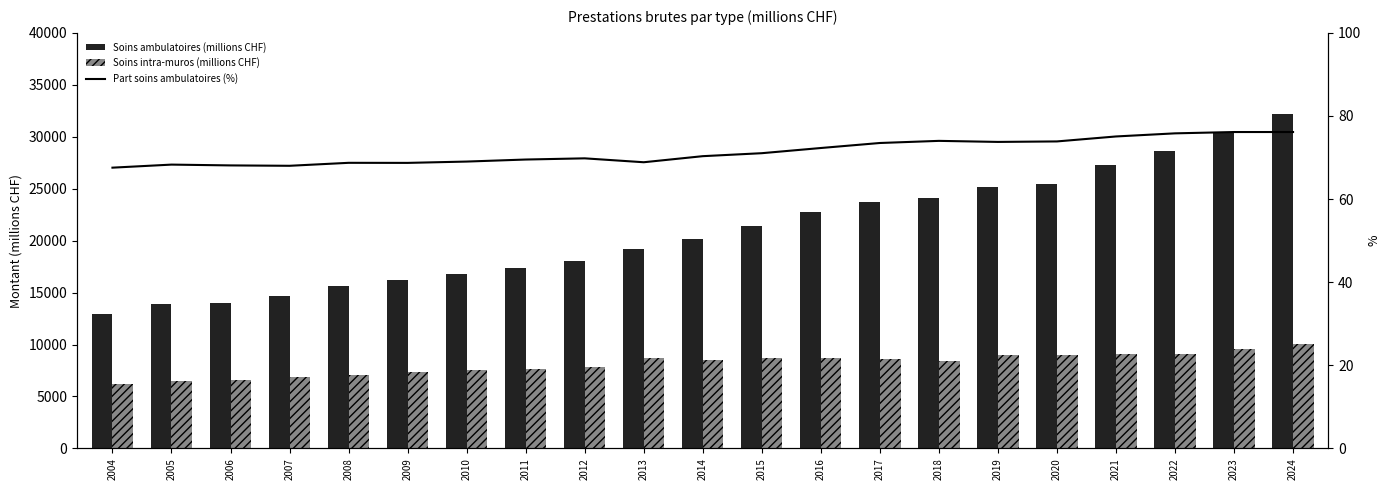

Reading left to right, transcribe all the data shown in this chart.

Soins ambulatoires (millions CHF): 12930.9	13896.5	14030.8	14675.7	15615.7	16254.0	16768.4	17331.6	18079.8	19231.3	20140.6	21399.5	22759.5	23752.2	24090.6	25182.4	25461.8	27233.6	28604.2	30400.1	32148.8
Soins intra-muros (millions CHF): 6208.9	6451.2	6571.9	6903.0	7106.2	7402.3	7524.1	7599.9	7821.4	8695.2	8498.4	8722.9	8724.3	8565.5	8460.6	8960.4	9004.8	9044.9	9123.5	9529.1	10076.0
Part soins ambulatoires (%): 67.6	68.3	68.1	68.0	68.7	68.7	69.0	69.5	69.8	68.9	70.3	71.0	72.3	73.5	74.0	73.8	73.9	75.1	75.8	76.1	76.1